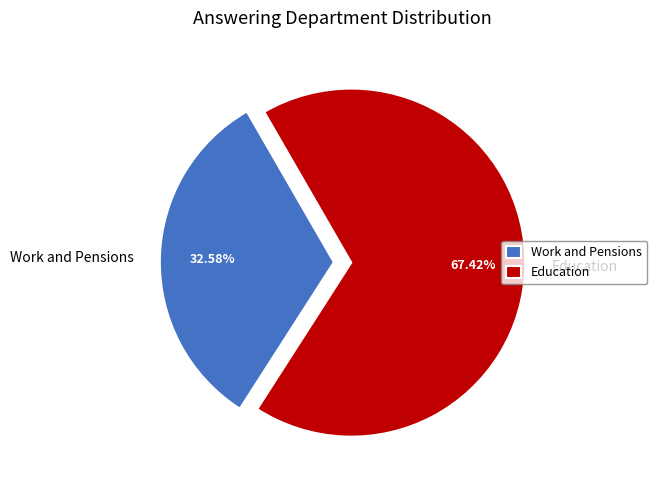

The Education slice represents 67% of the pie. True or false?

True